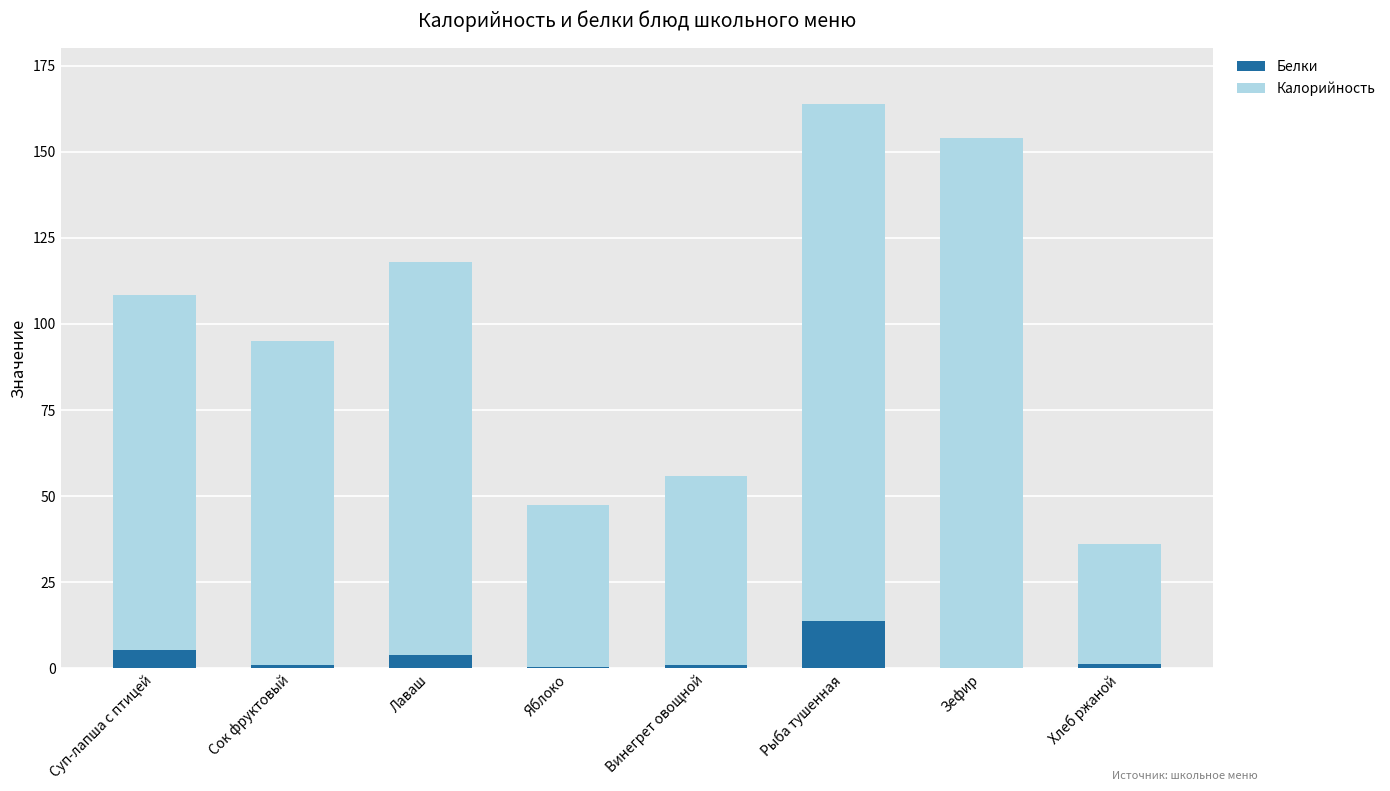

At which category is the sum across all series the highest?

Рыба тушенная